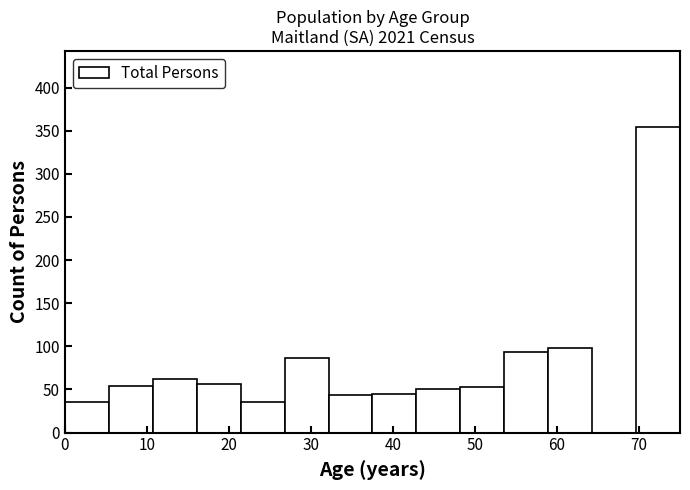

How tall is the bar that spans 27 to 32 on the x-axis? Neither the bar edges nor the heights are printed on the chart, so give them approximately, as read against the axes.

85